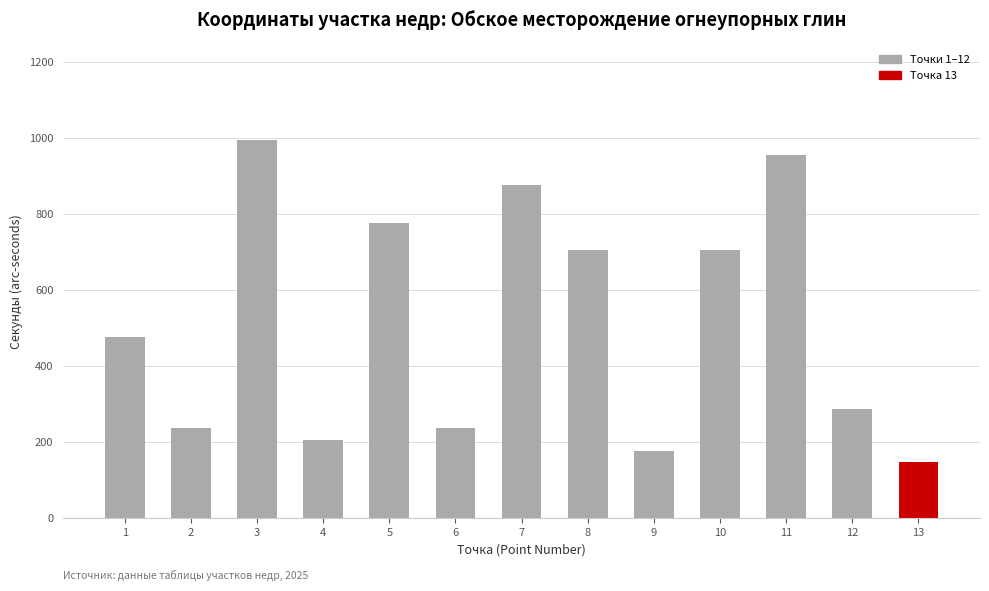

At which category does the chart reach its minimum across all series?

13